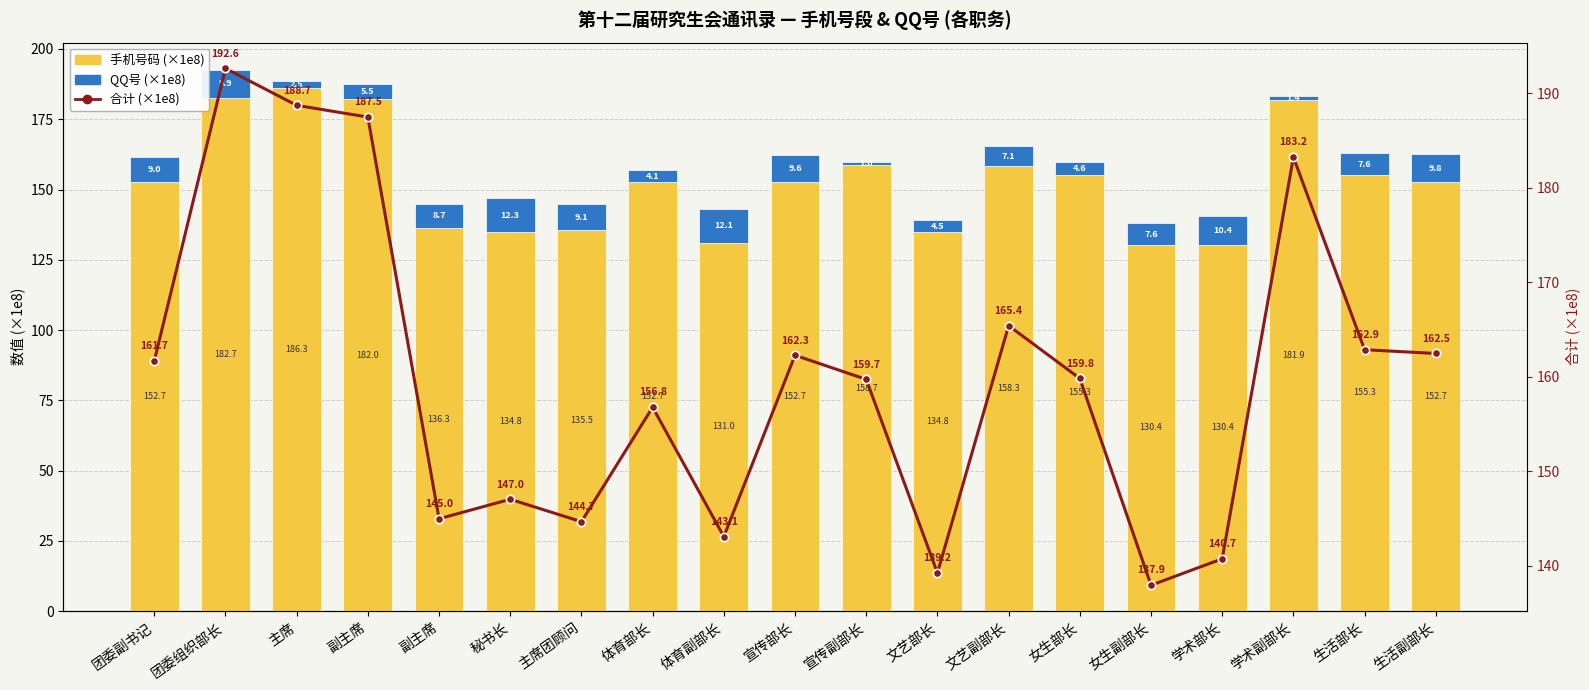

Rank the series at 主席 from highest to lowest value.

合计 (×1e8), 手机号码 (×1e8), QQ号 (×1e8)